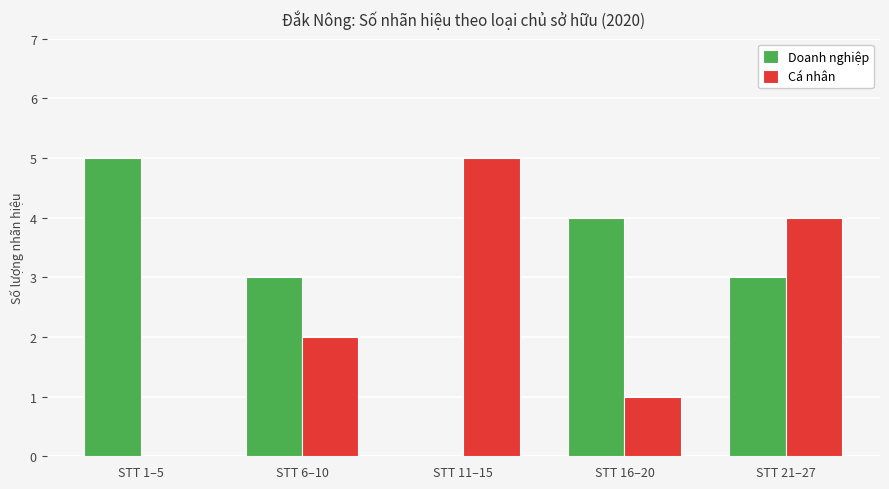

What is the highest value of the Cá nhân series?

5